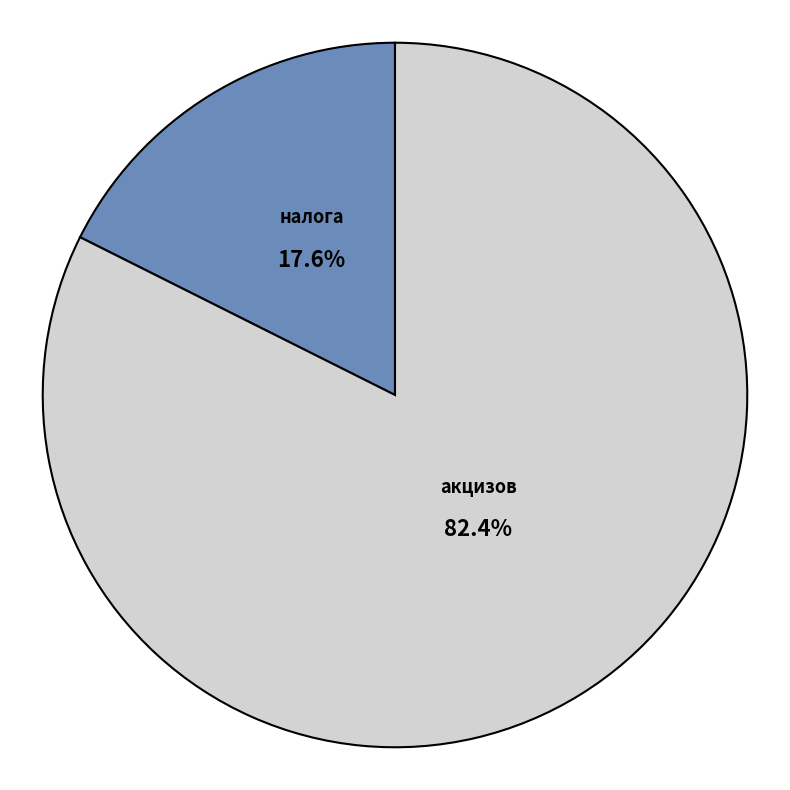

Is there a majority slice in this chart?

Yes